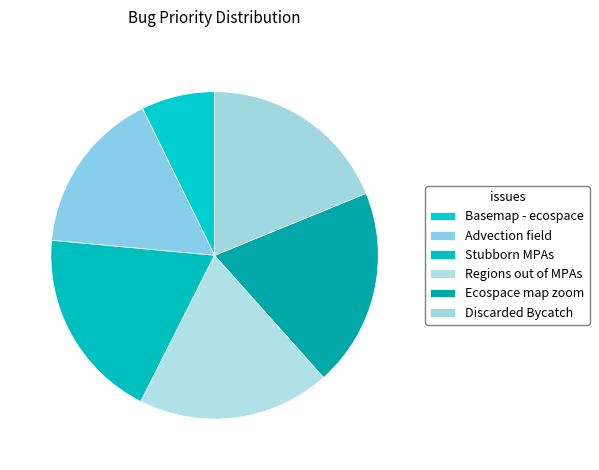

Is it true that Discarded Bycatch is 19% of the pie?

True